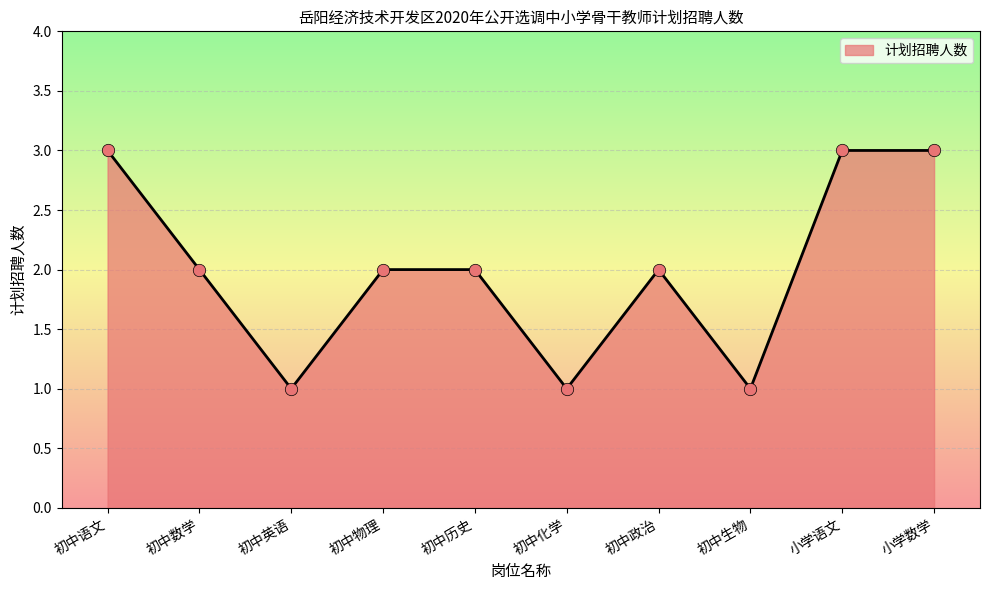

What is the change in value from 初中语文 to 初中化学?

-2